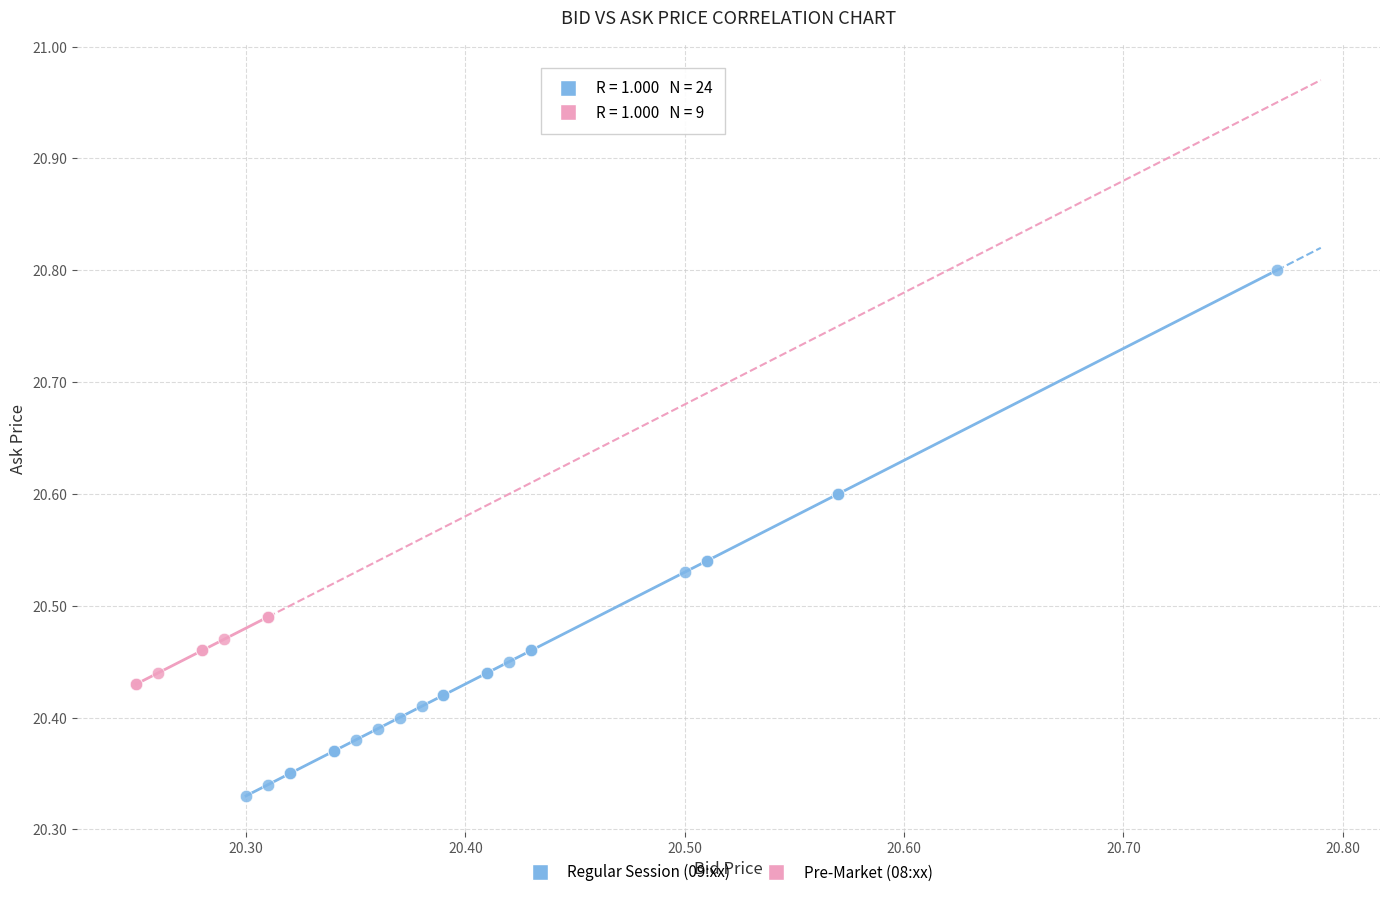

Which series contains the lowest Y value?

Regular Session (09:xx)